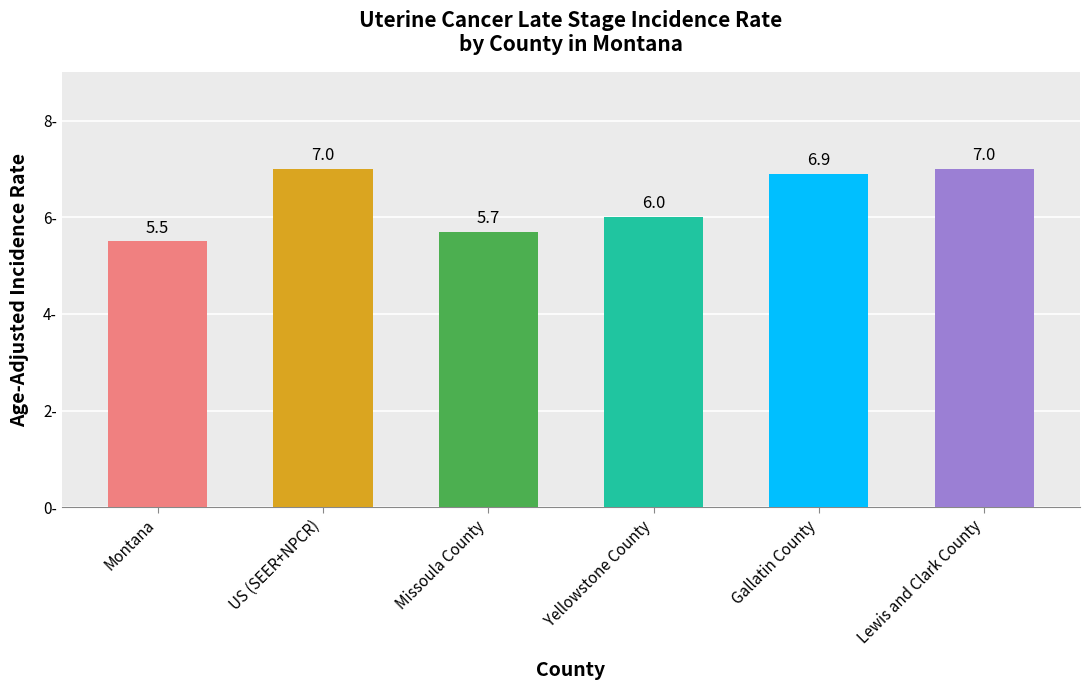

List the labels in order of value, smallest first.

Montana, Missoula County, Yellowstone County, Gallatin County, US (SEER+NPCR), Lewis and Clark County